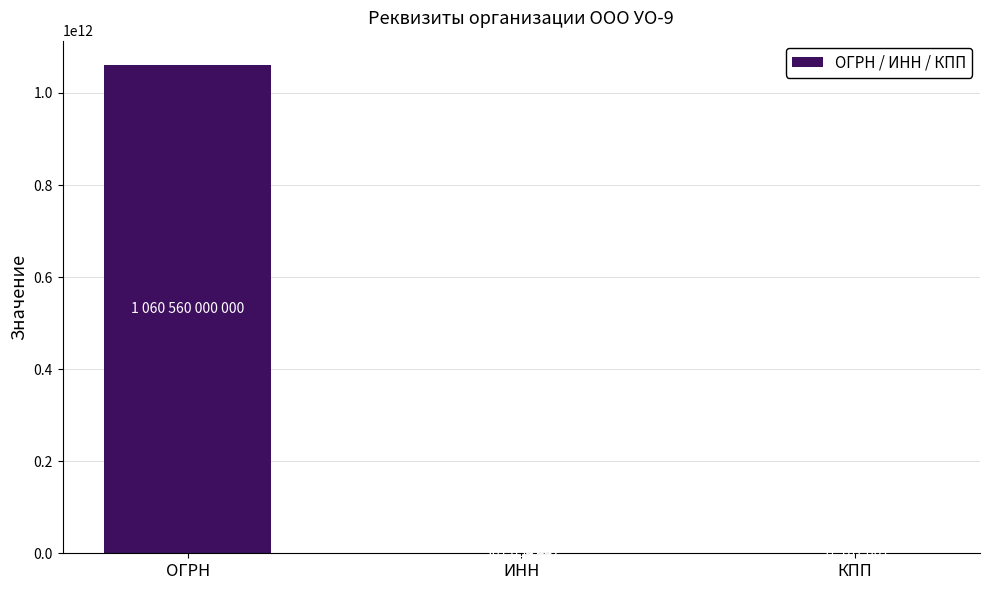

What is the difference between the values at ИНН and ОГРН?

1059998945558